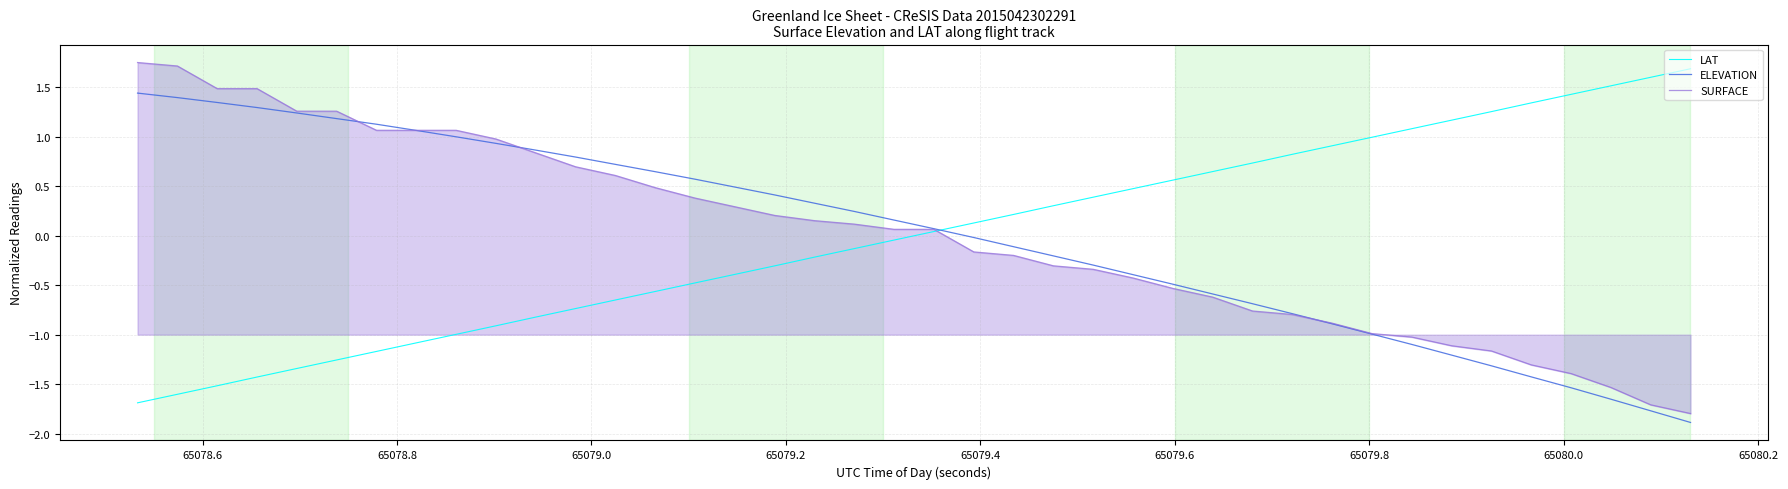

What is the lowest value of the ELEVATION series?

-1.9